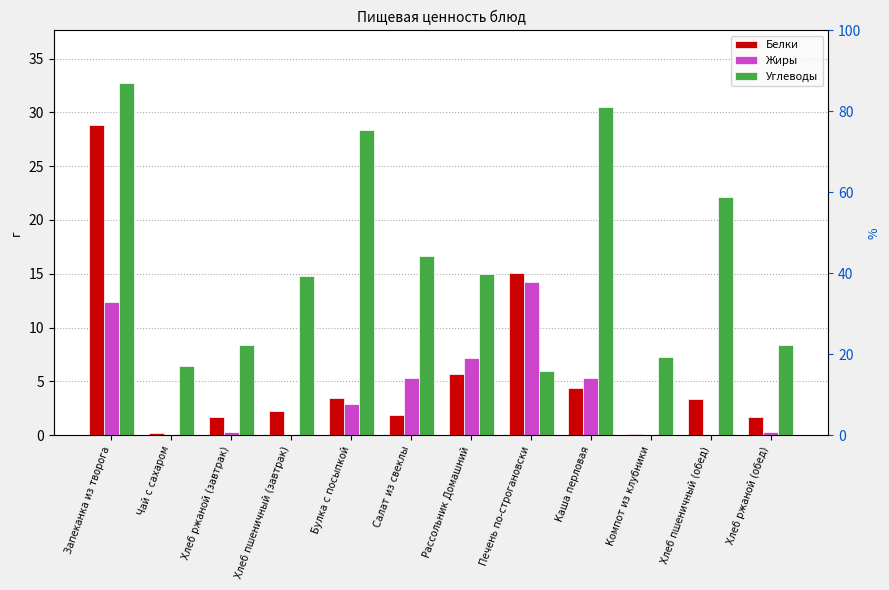

What is the average value of the Белки series?

5.7